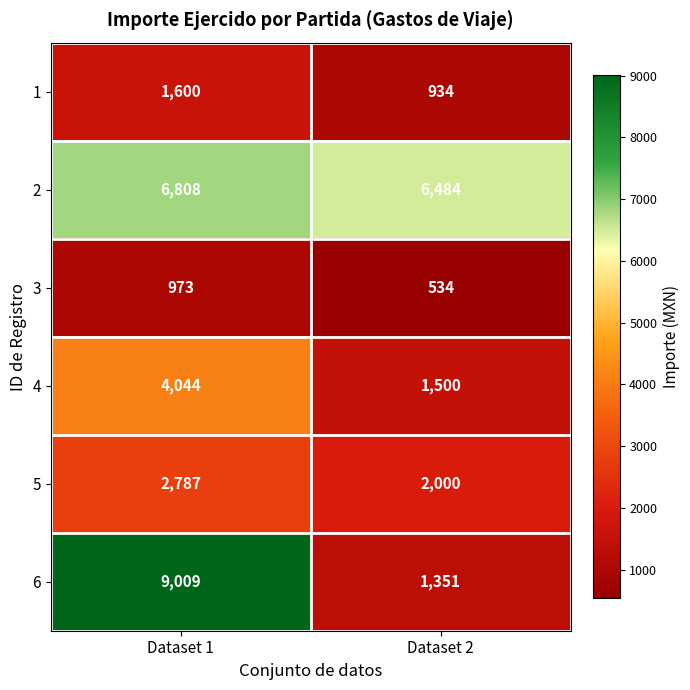

What is the difference between the maximum and minimum values in the 1 series?

666